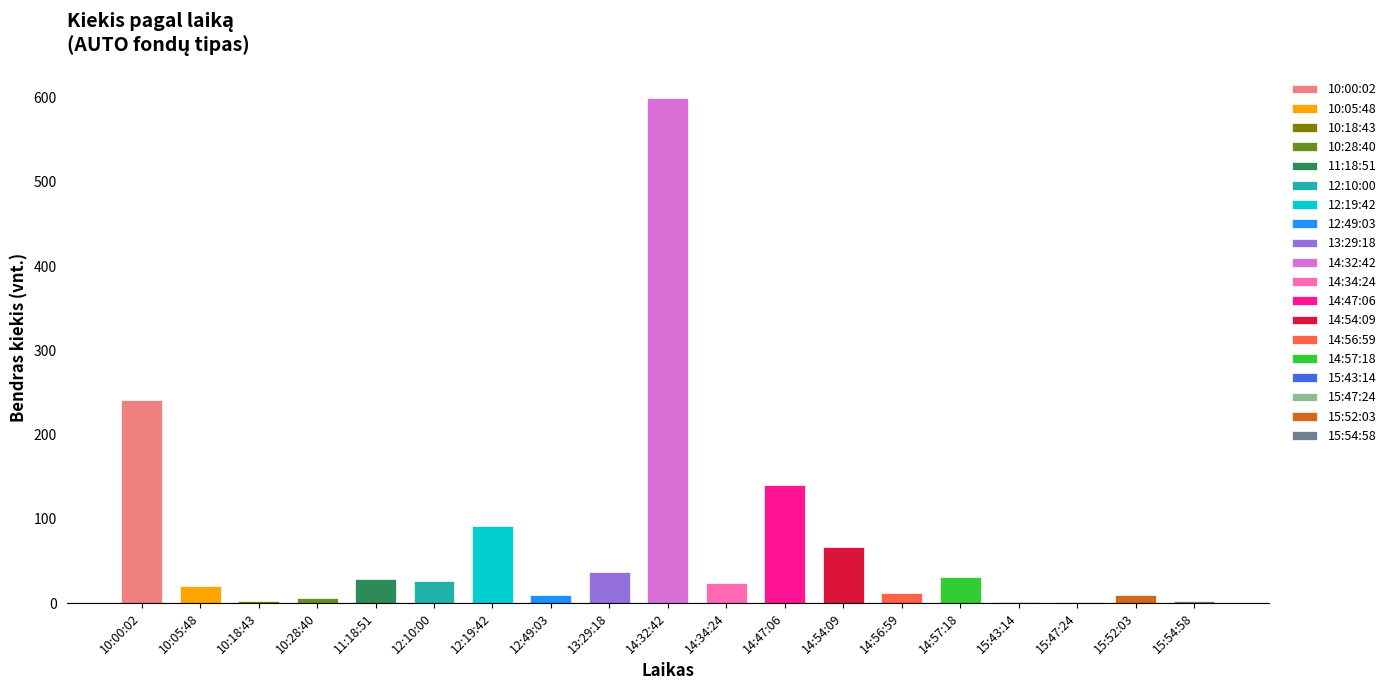

At which category does the chart reach its peak across all series?

14:32:42